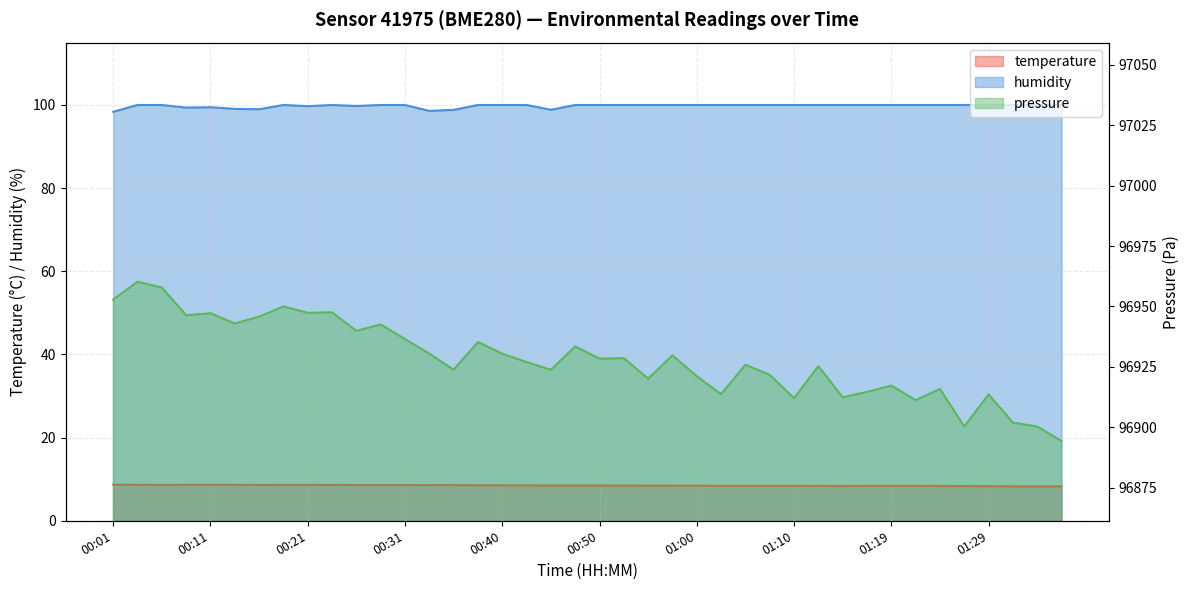

What is the sum of the temperature values at 01:05 and 01:37?

16.7